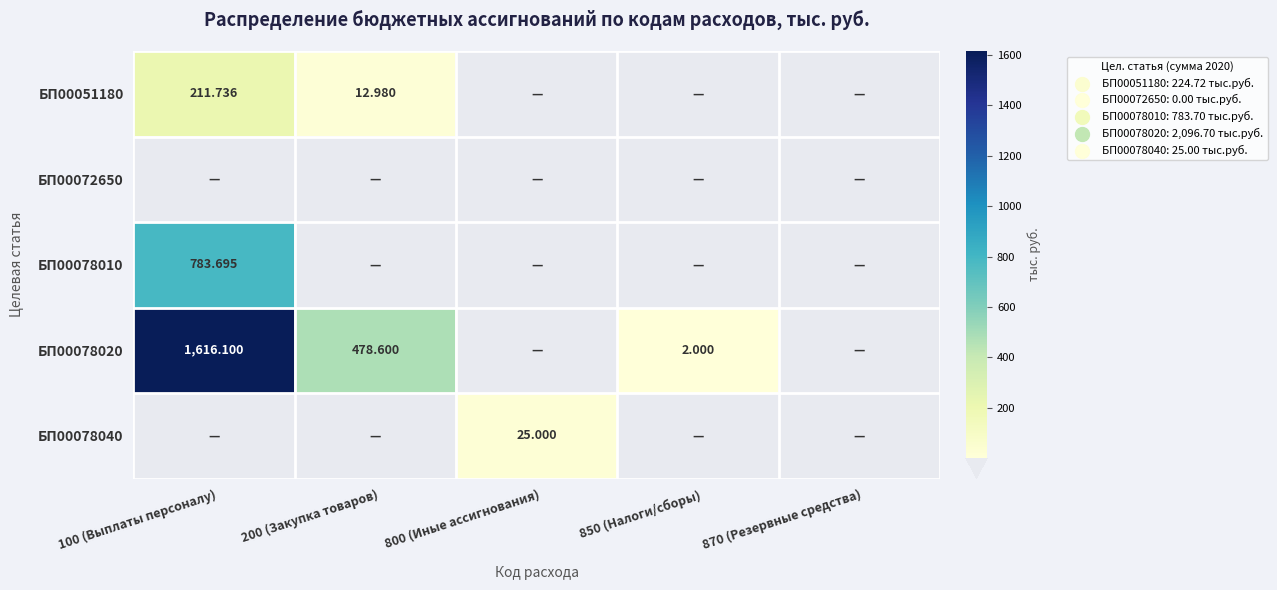

Is it true that БП00051180 equals 147.9 at 800 (Иные ассигнования)?

False